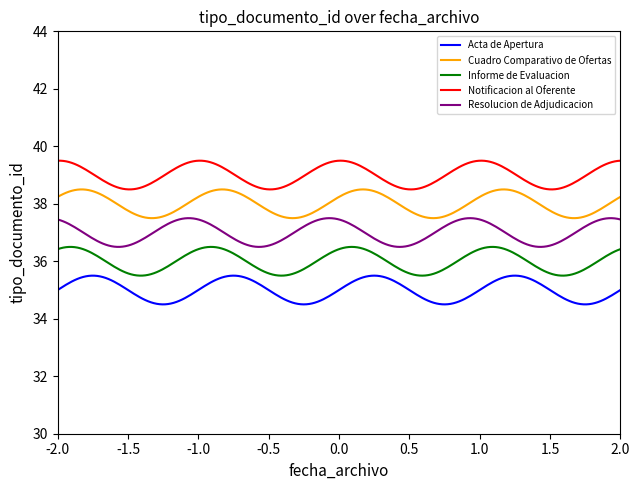

List the series in order of their peak value, highest first.

Notificacion al Oferente, Cuadro Comparativo de Ofertas, Resolucion de Adjudicacion, Informe de Evaluacion, Acta de Apertura